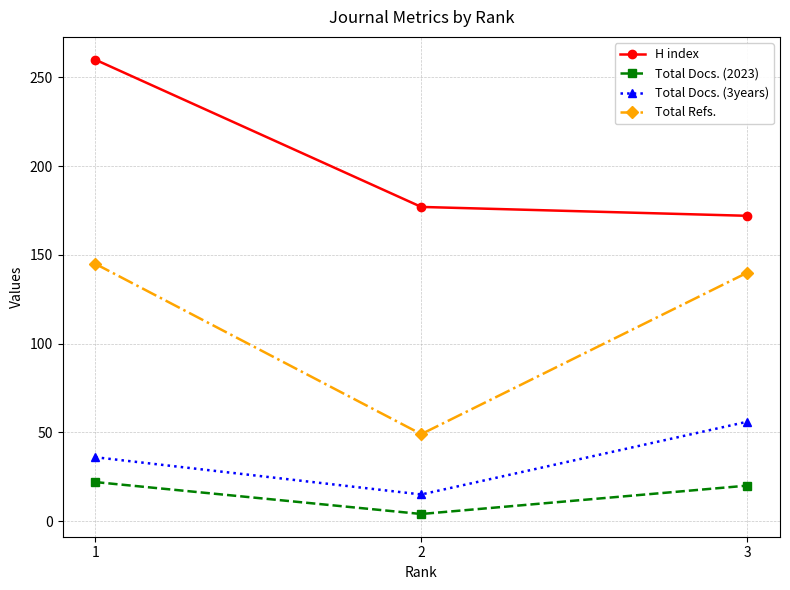

Is this an area chart (filled region under the line)?

No